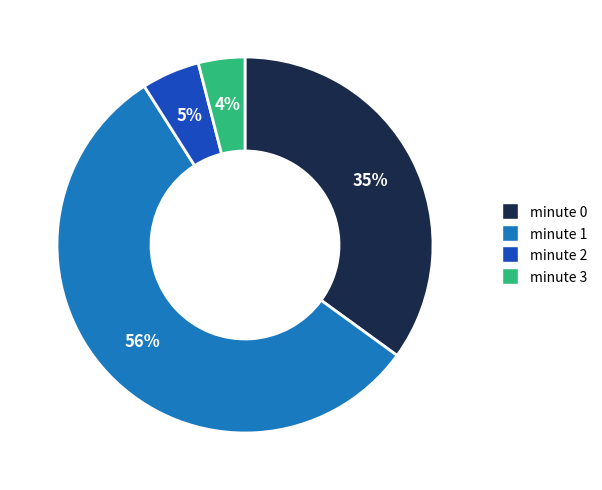

Count the number of slices in the pie.

4